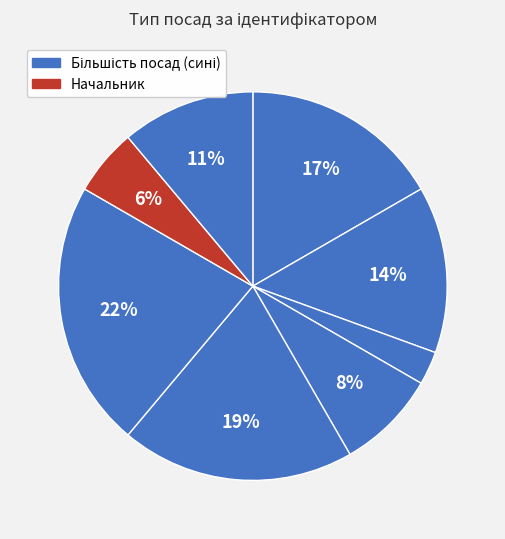

How many slices are in this pie chart?

8